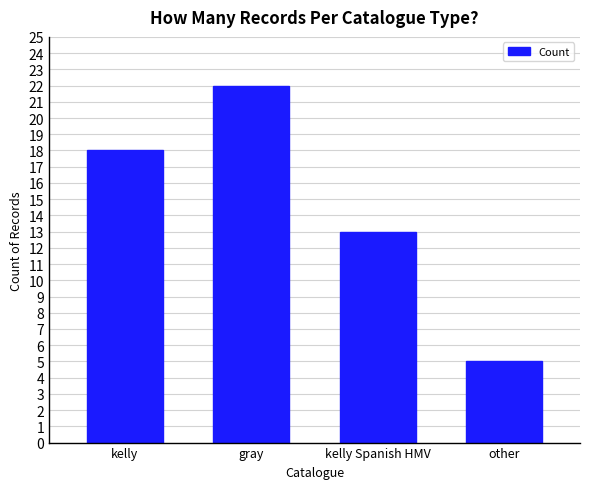

What is the label of the 2nd bar from the left?

gray